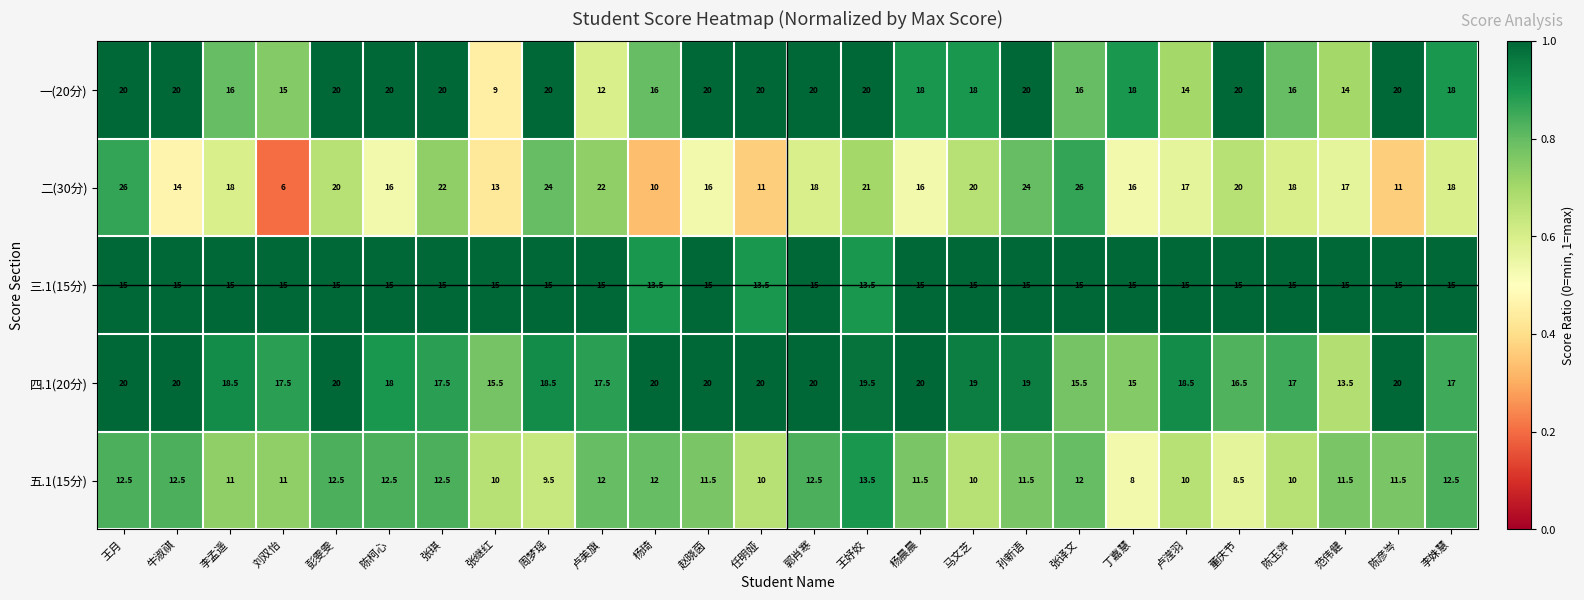

What is the difference between the maximum and minimum values in the 三.1(15分) series?

1.5